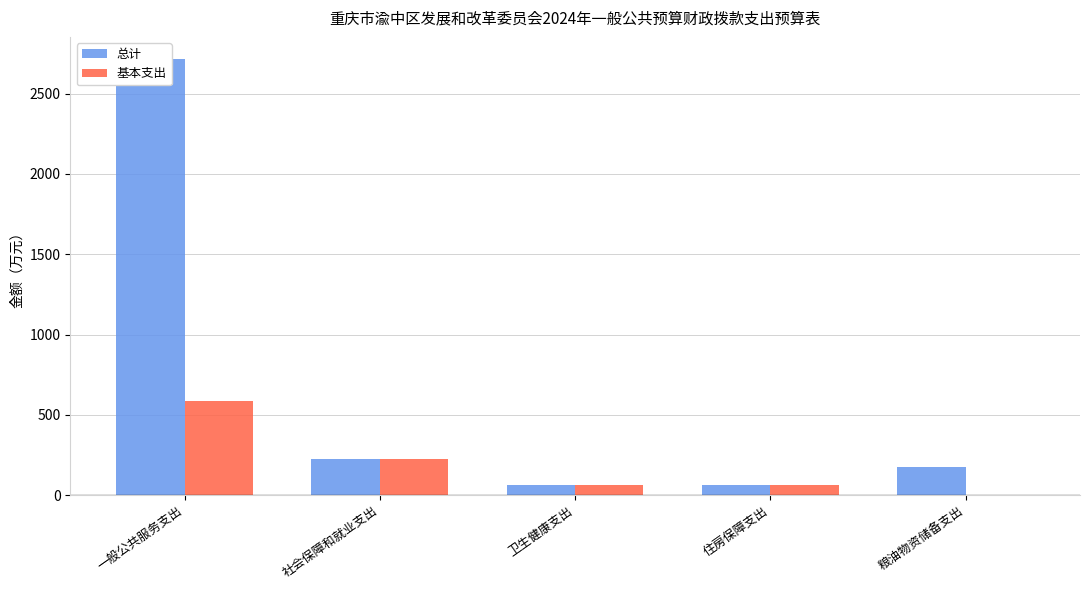

What is the average value of the 基本支出 series?

186.8